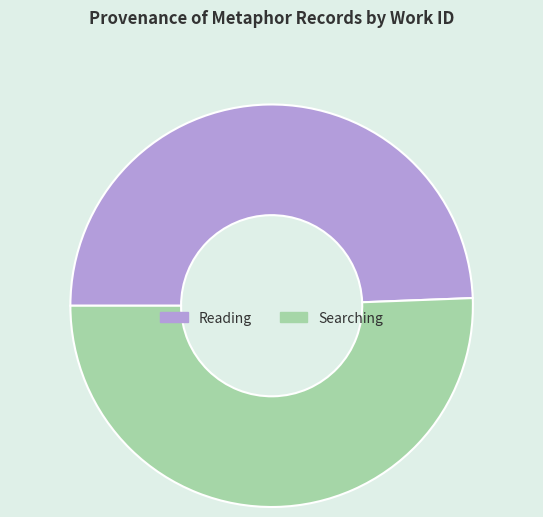

Is Searching the majority of the pie?

Yes